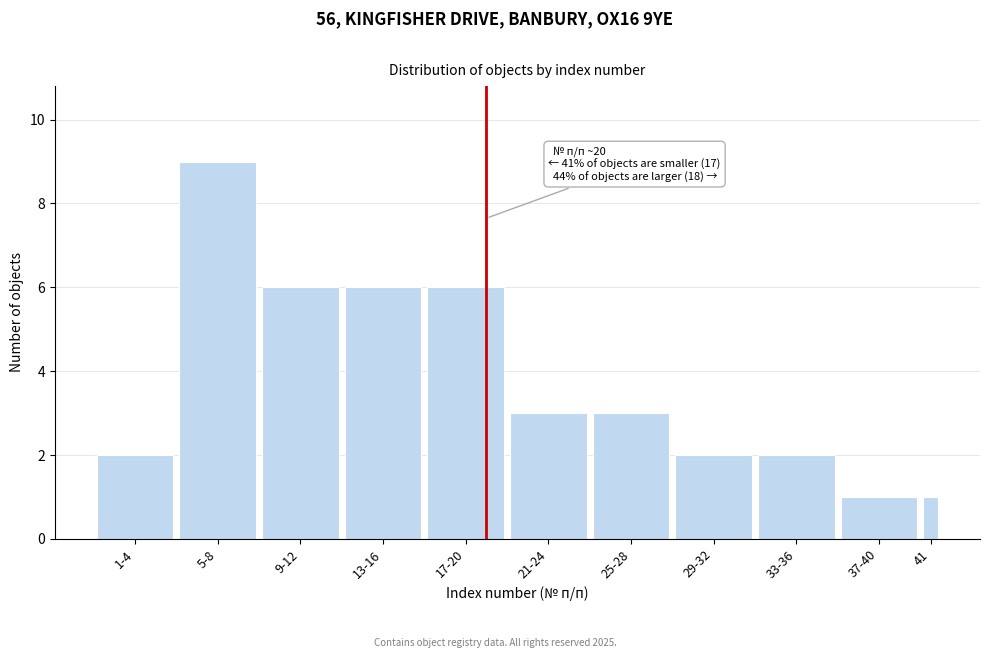

Reading left to right, list all the values displayed in this chart.

1-4=2	5-8=9	9-12=6	13-16=6	17-20=6	21-24=3	25-28=3	29-32=2	33-36=2	37-40=1	41=1